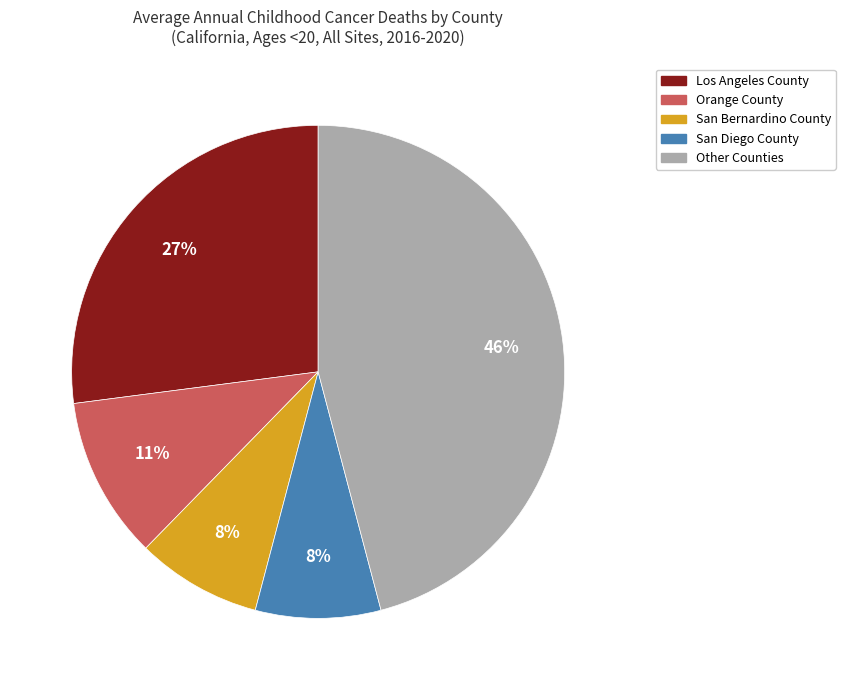

Does any single category account for the majority?

No